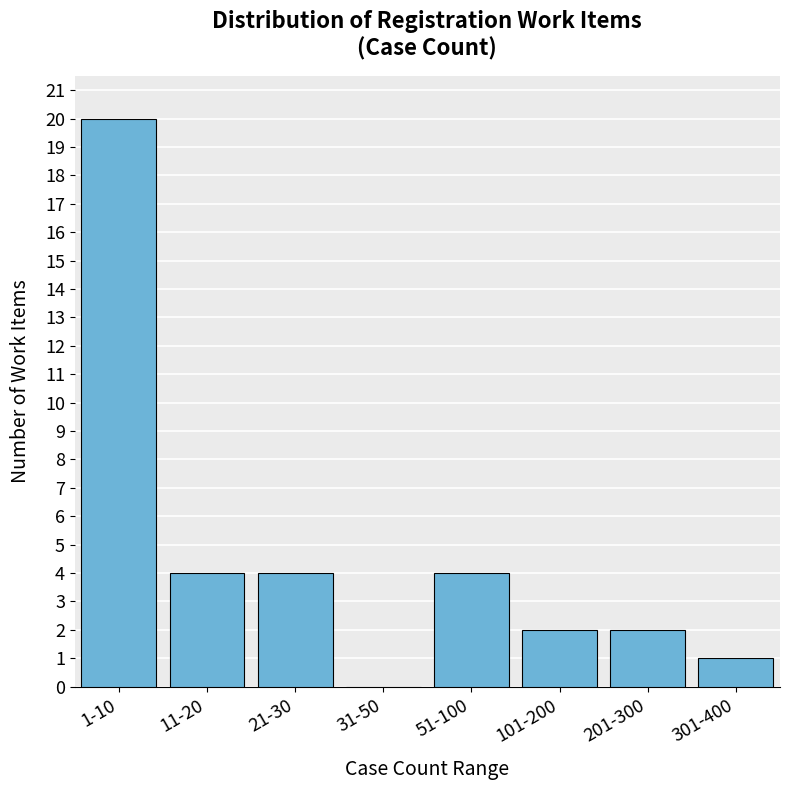

Reading left to right, extract all data points from this chart.

1-10=20	11-20=4	21-30=4	31-50=0	51-100=4	101-200=2	201-300=2	301-400=1